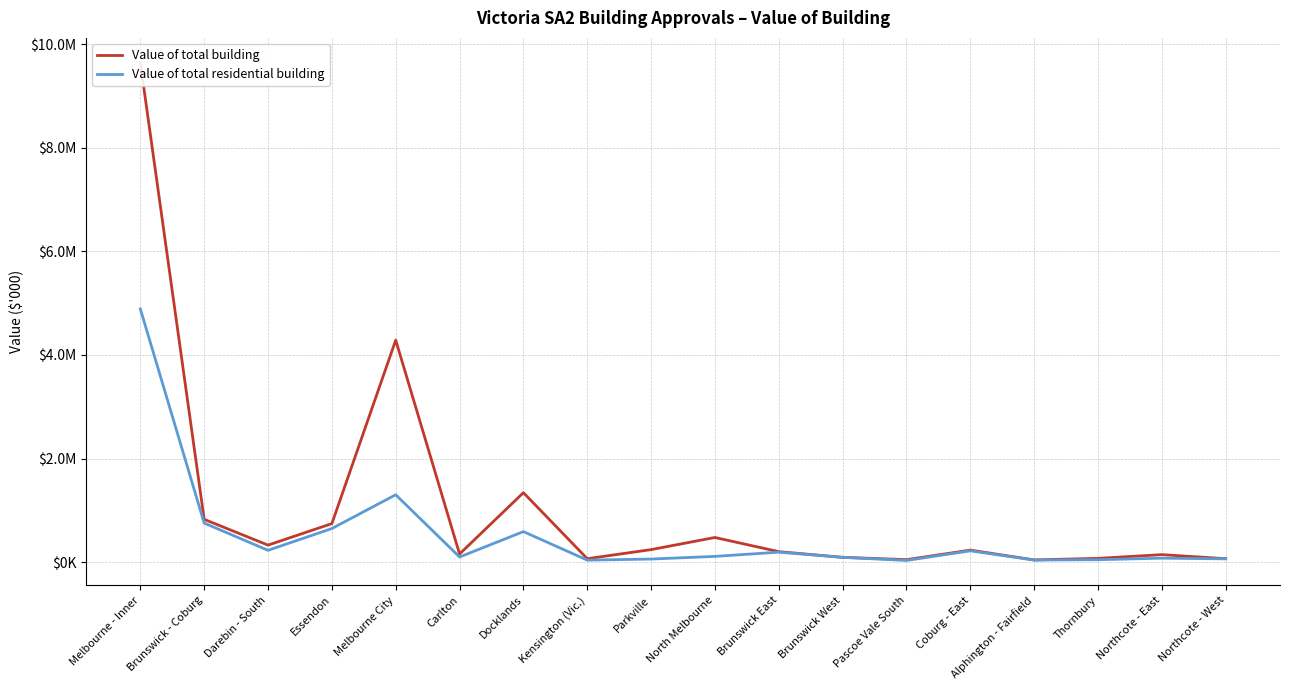

Where is Value of total residential building nearest to the value 2460461?

Melbourne City